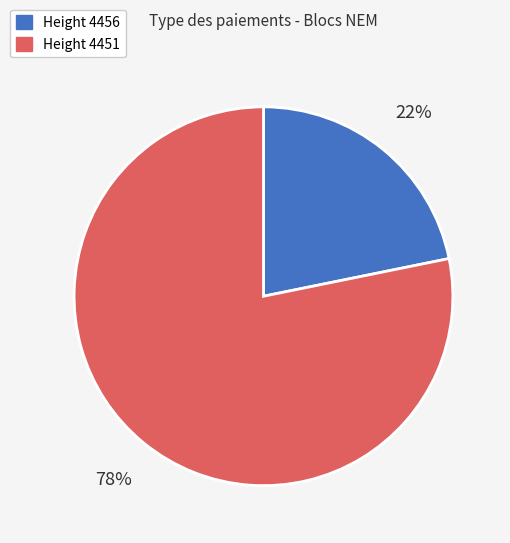

The Height 4456 slice represents 22% of the pie. True or false?

True